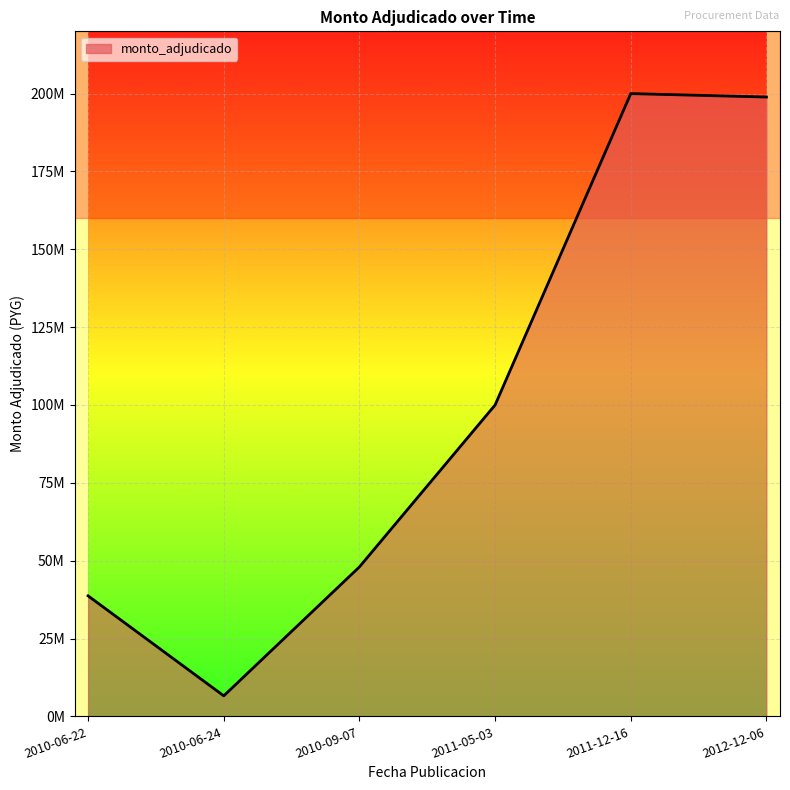

At which label is the value closest to 103300000?

2011-05-03